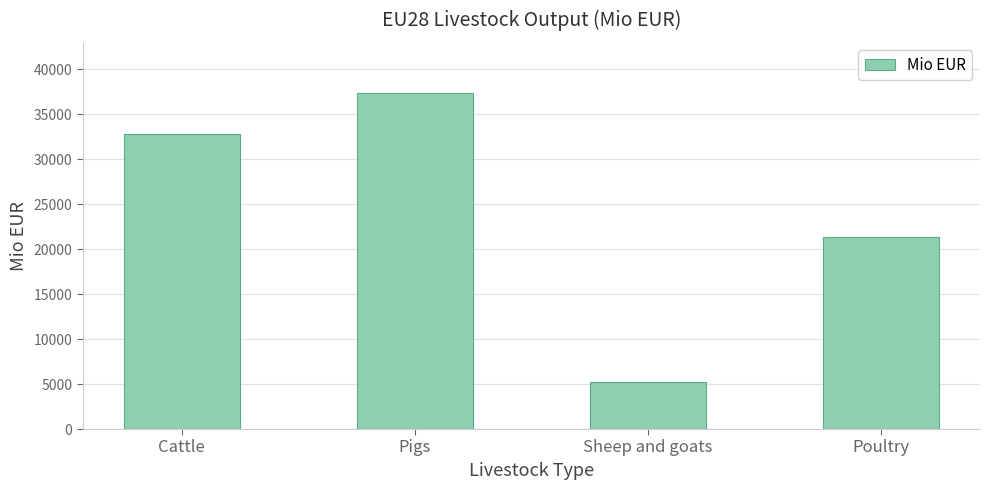

What is the value of the 4th bar from the left?

21302.0